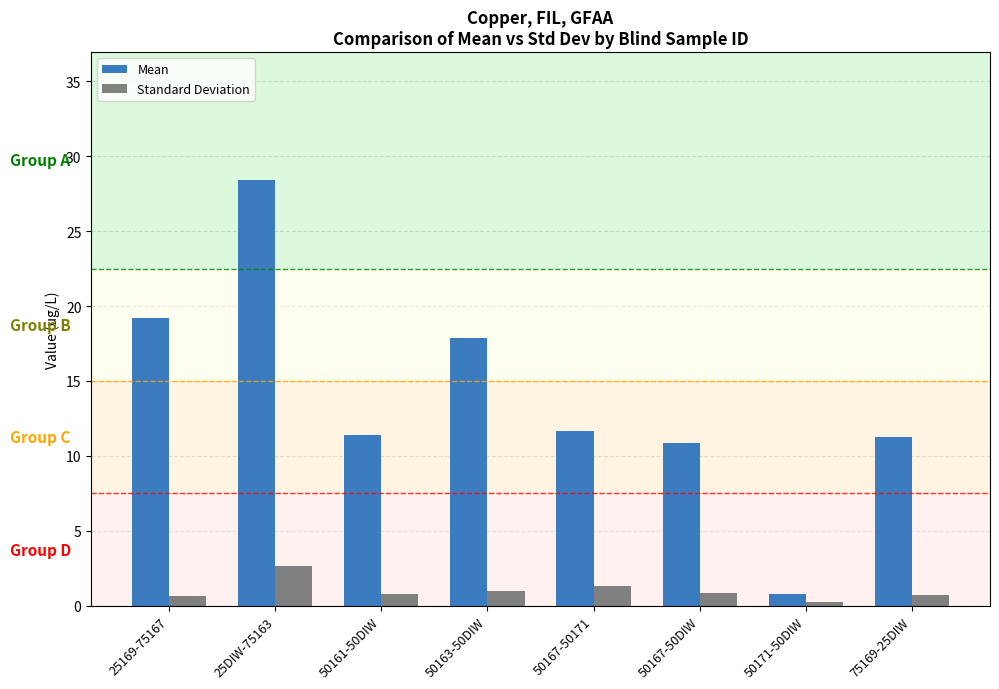

Rank the series at 50167-50DIW from highest to lowest value.

Mean, Standard Deviation